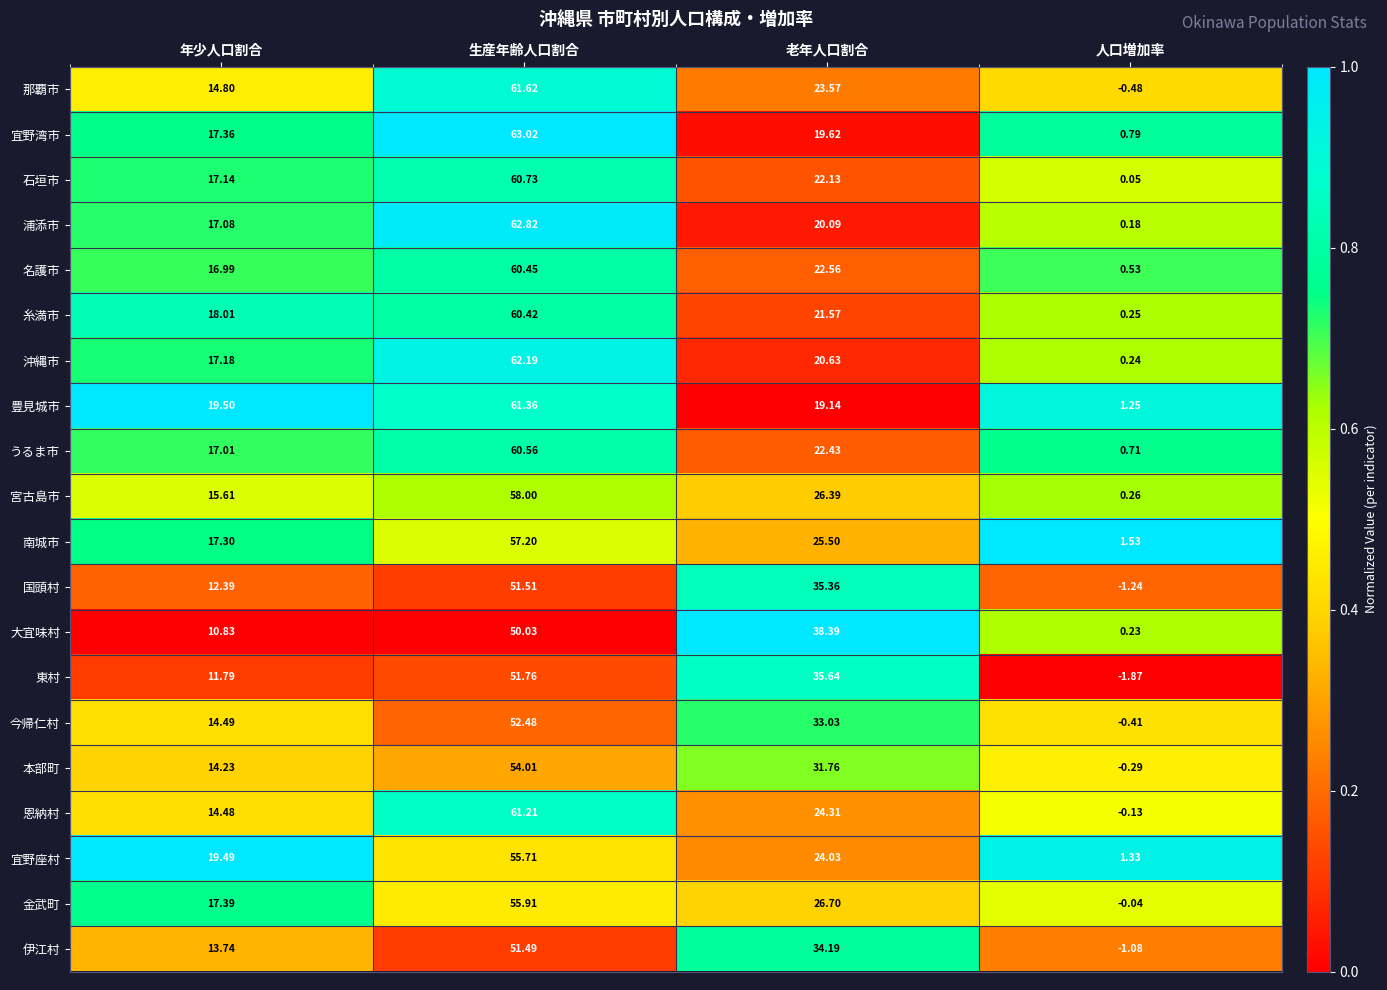

Where does the 伊江村 series first go above 34?

生産年齢人口割合